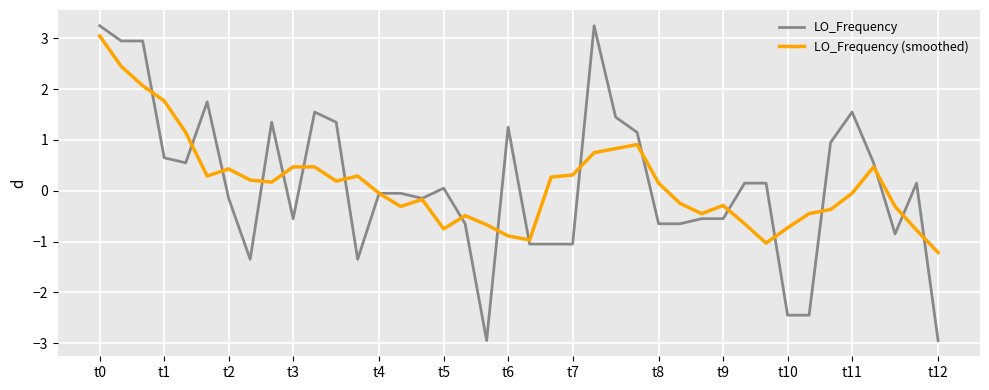

What is the minimum value shown in the chart?

-3.0